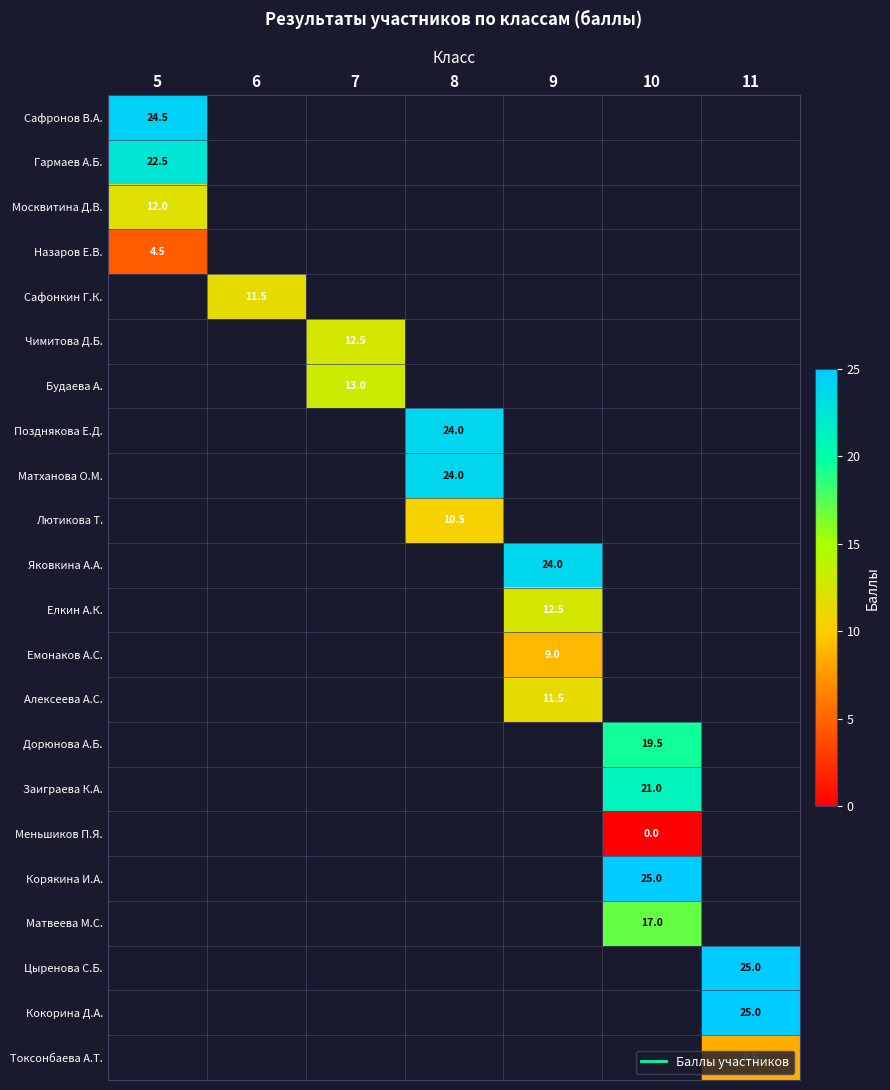

Count the number of data series in this chart.

22